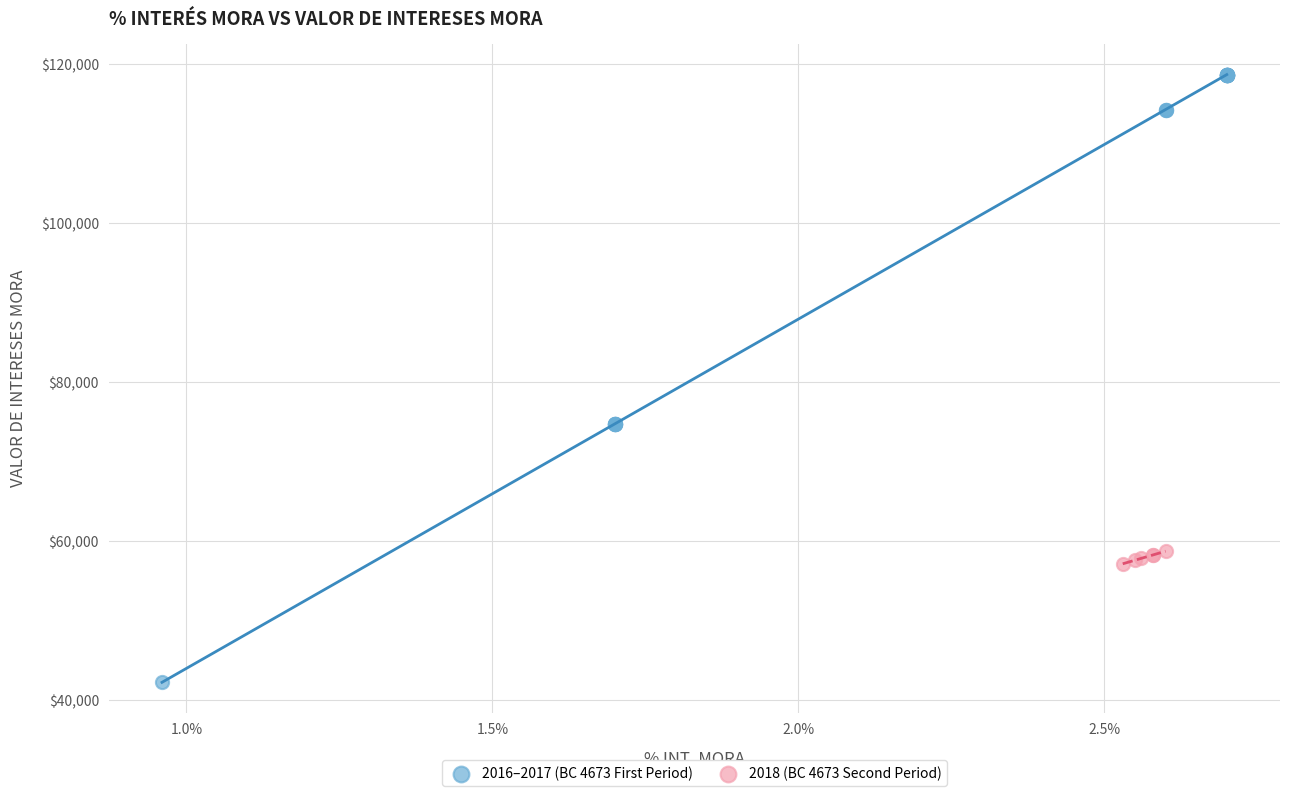

Which series has the largest Y range (max minus min)?

2016–2017 (BC 4673 First Period)